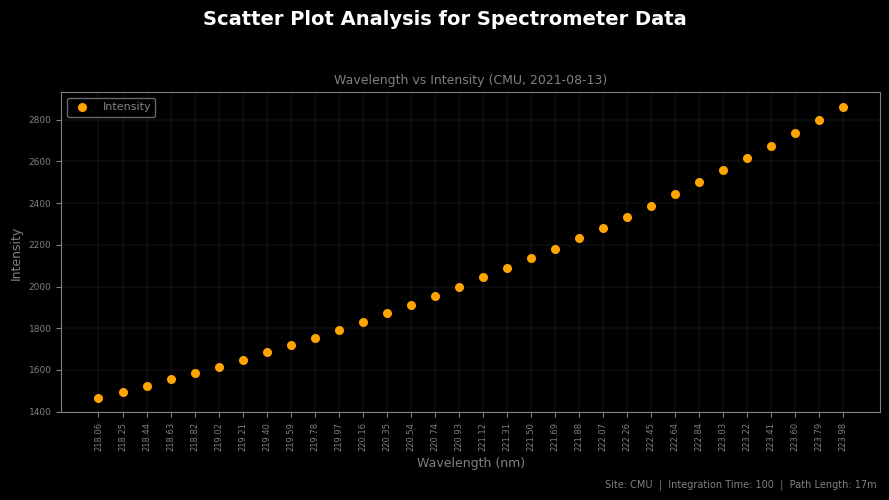

What is the range of Y values (max minus min)?

1396.3